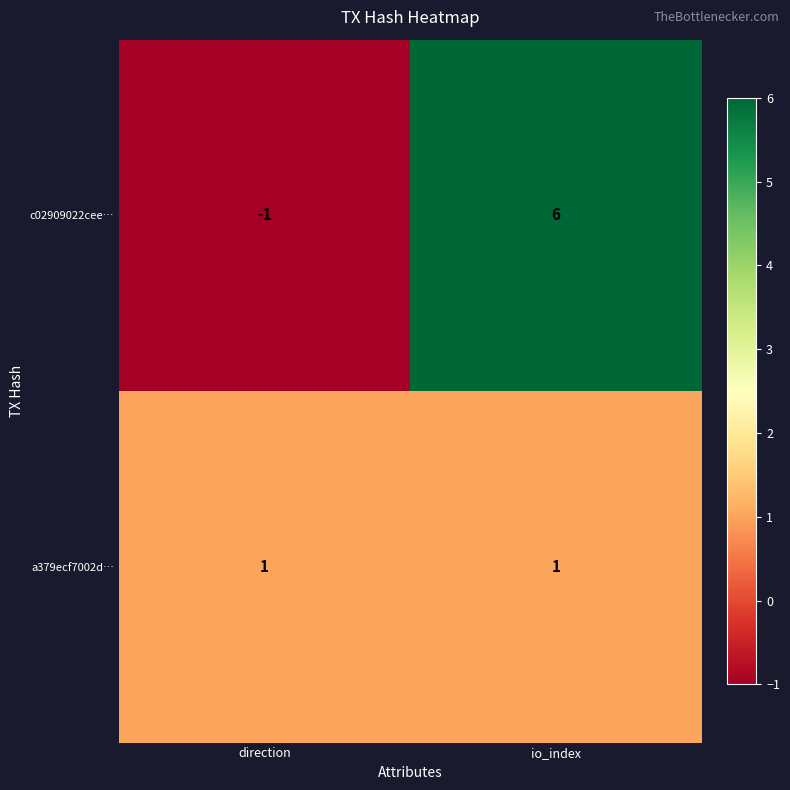

Reading left to right, what are all the values shown in this chart?

c02909022cee…: -1	6
a379ecf7002d…: 1	1